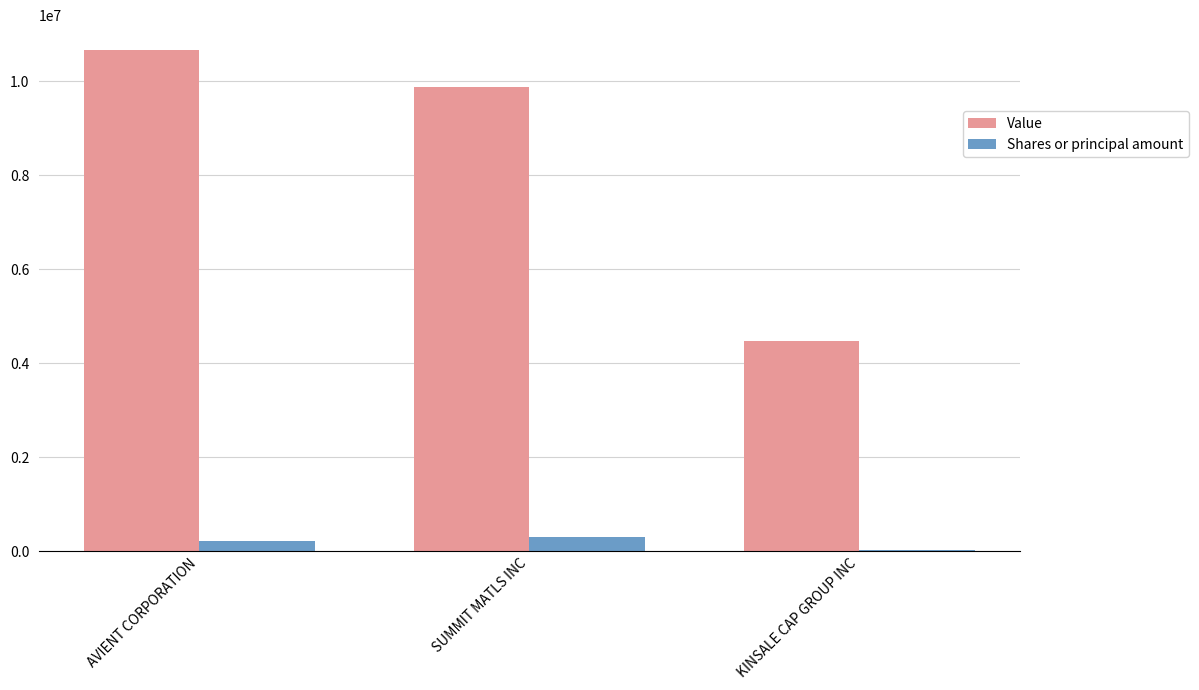

Is it true that Value equals 12851477 at SUMMIT MATLS INC?

False